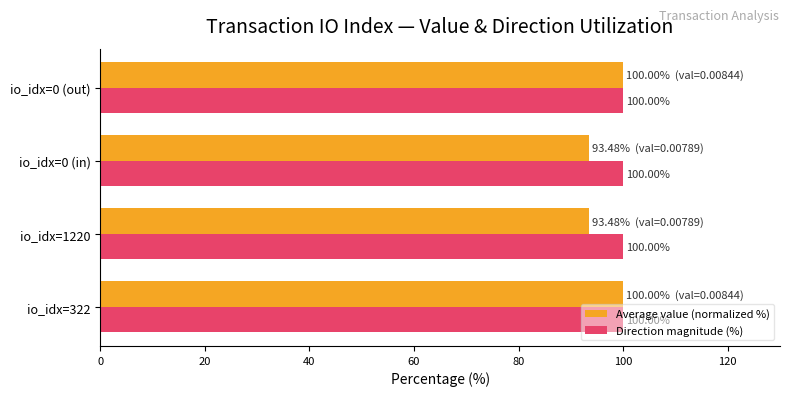

Rank the series by their average value, from highest to lowest.

Direction magnitude (%), Average value (normalized %)